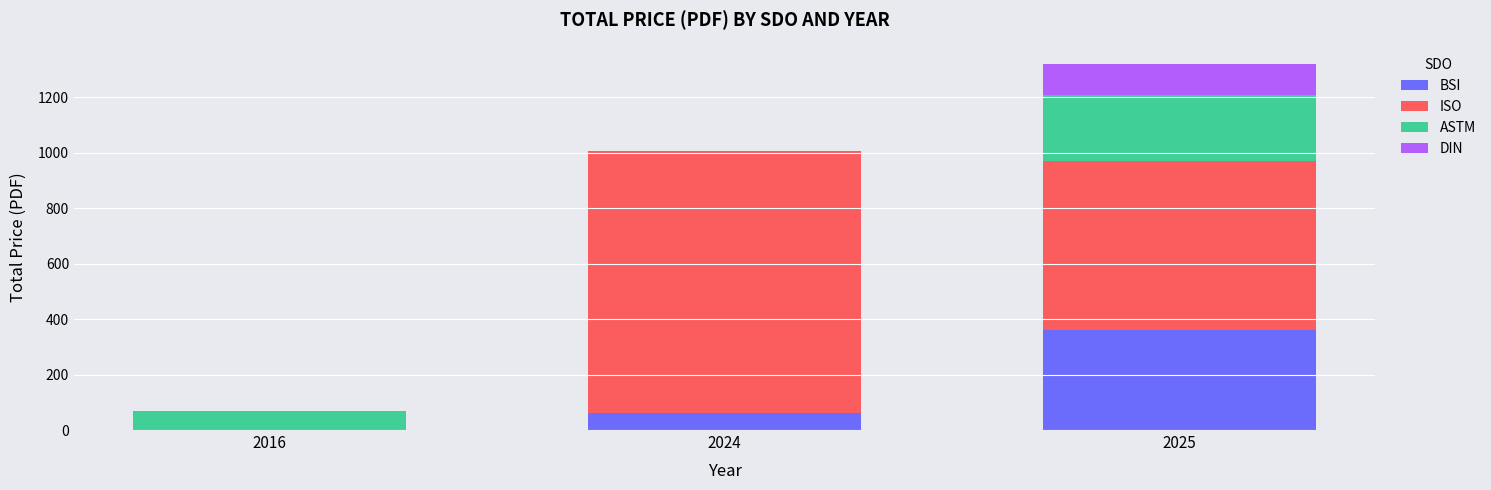

How many data points does each series have?

3